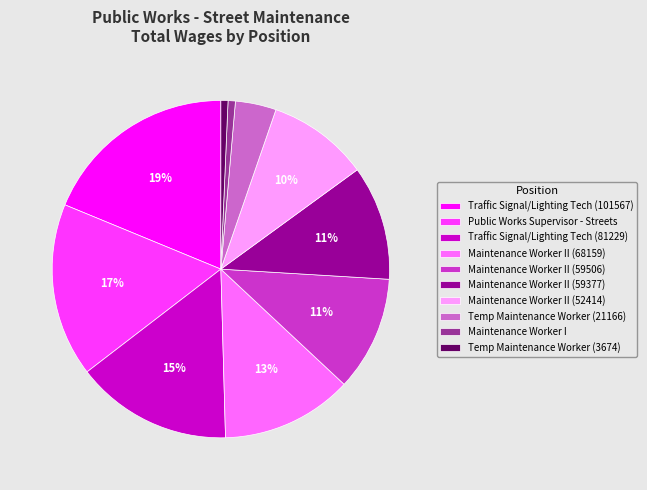

Which has a higher value, Maintenance Worker II (59377) or Traffic Signal/Lighting Tech (101567)?

Traffic Signal/Lighting Tech (101567)